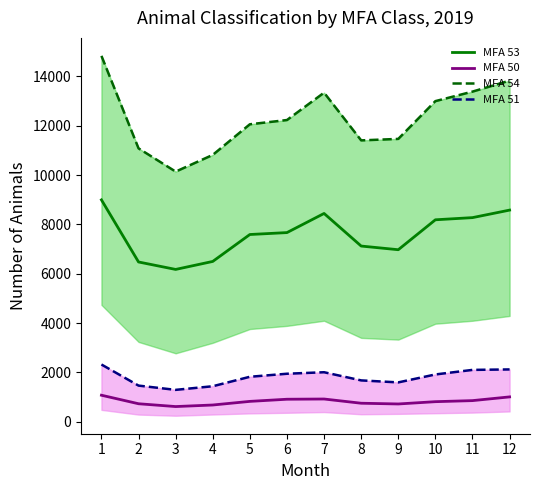

At which label does MFA 51 first exceed 1914?

1